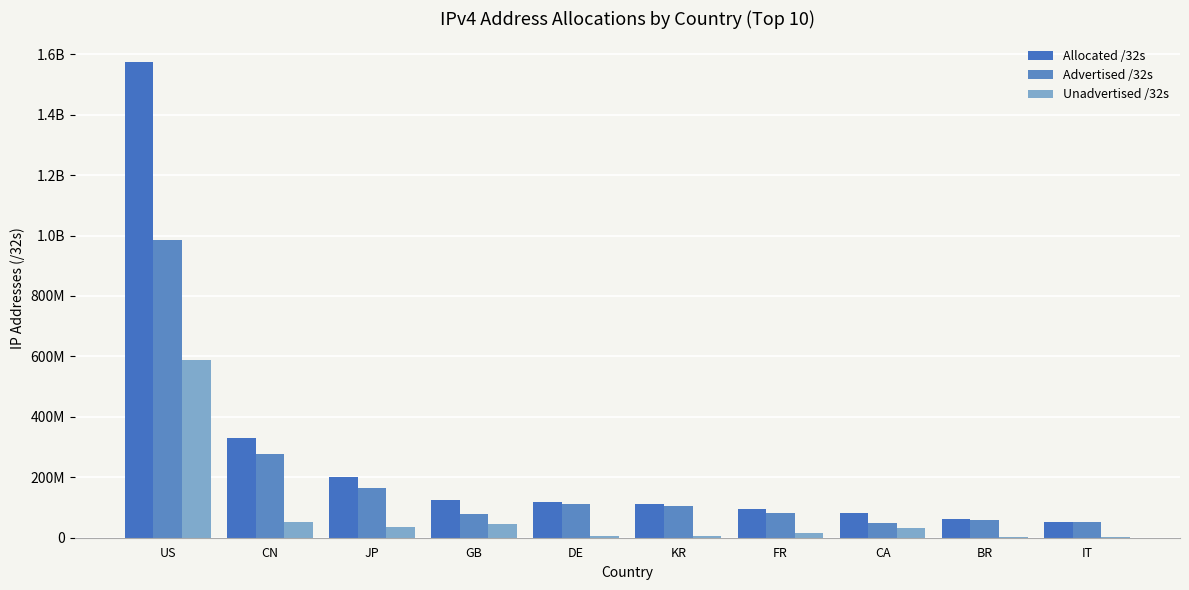

Are the bars horizontal?

No